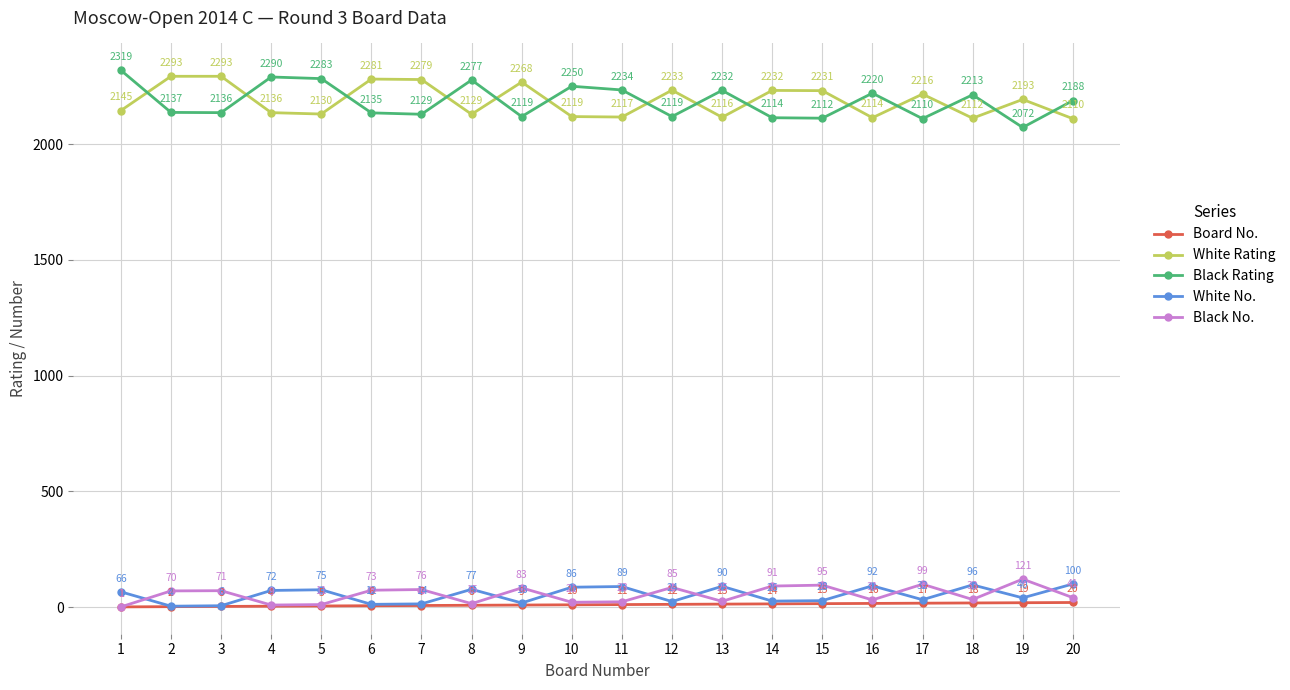

At which category is the sum across all series the highest?

1